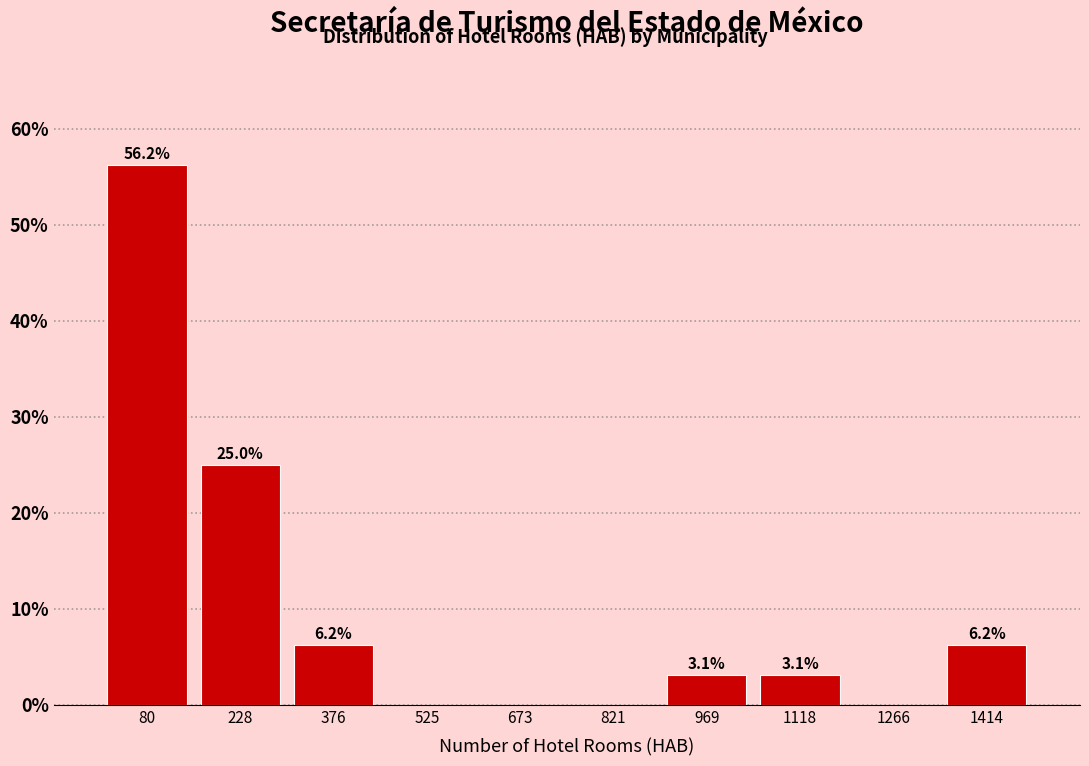

Which range on the x-axis has the tallest bar?

0 to 160